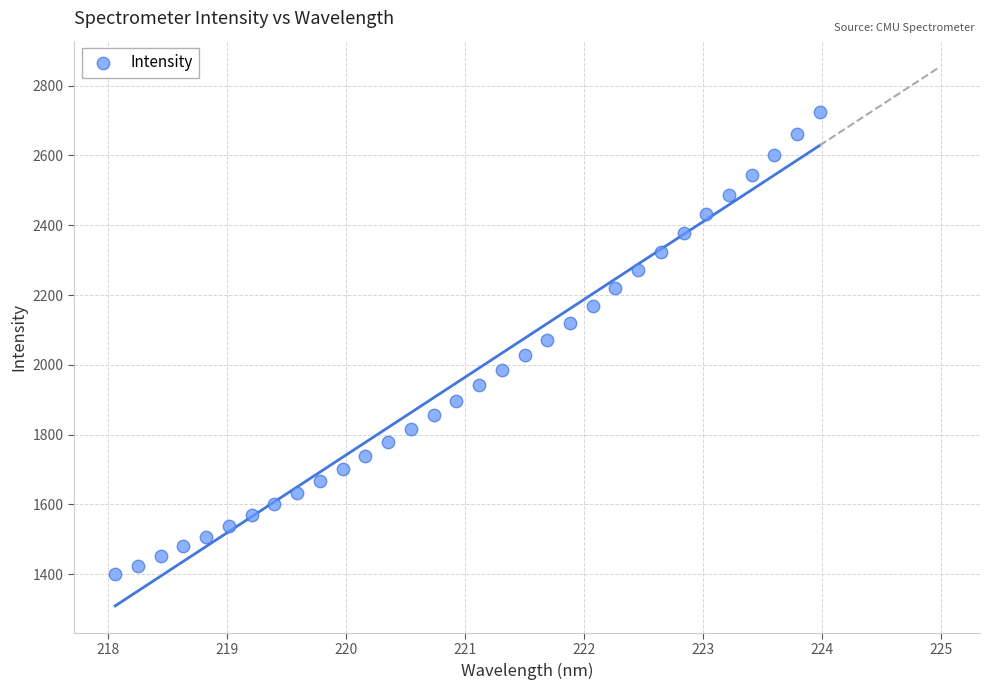

What is the range of X values (max minus min)?

5.9